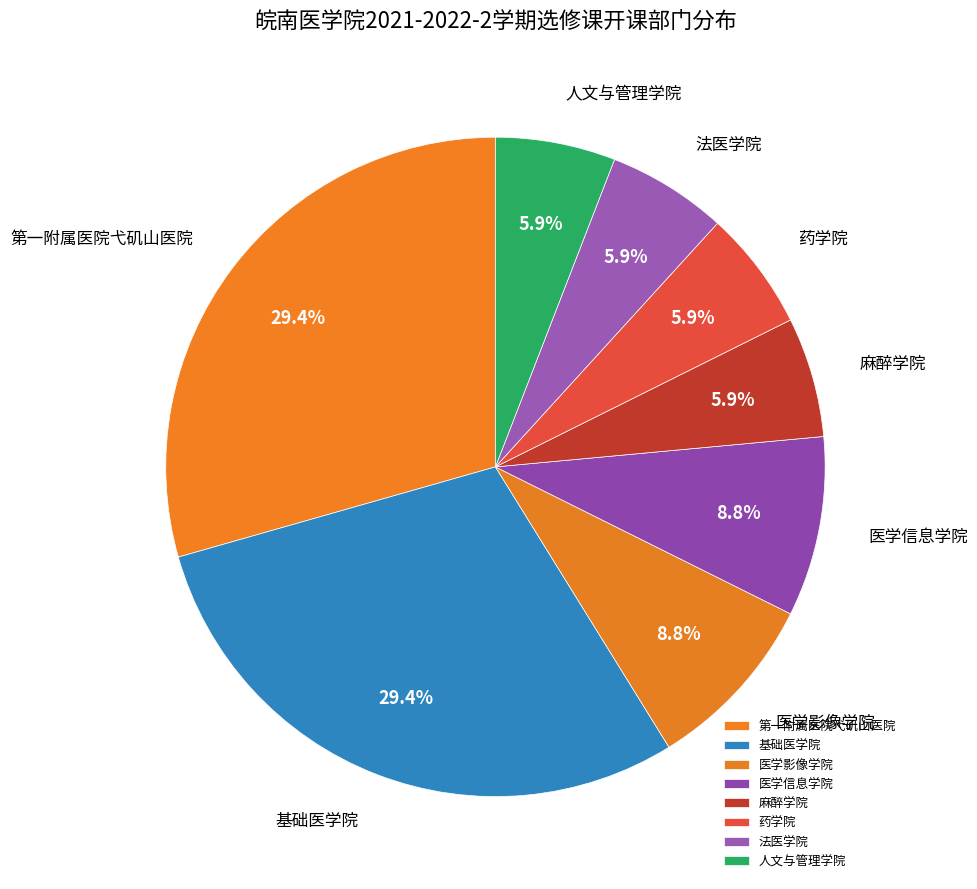

Is the sum of 法医学院 and 第一附属医院弋矶山医院 greater than half?

No